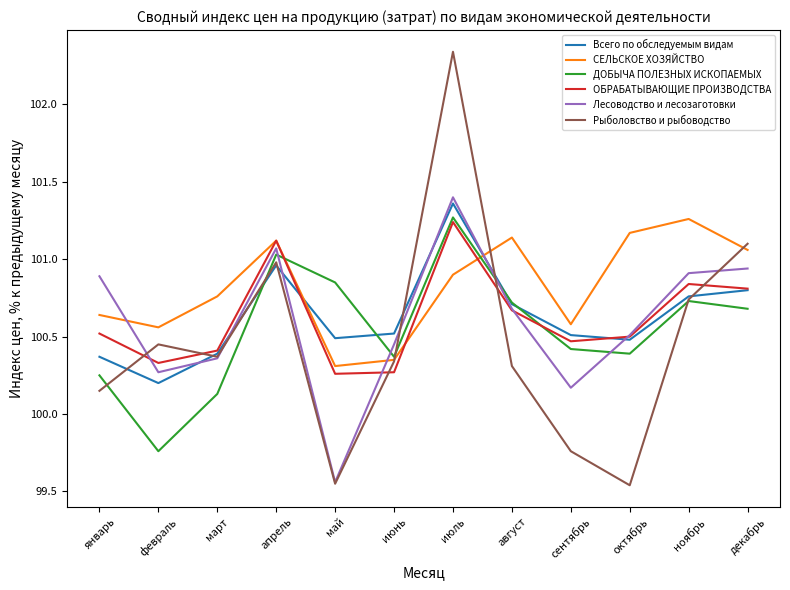

Which series ends up on top after the final intersection of Всего по обследуемым видам and Лесоводство и лесозаготовки?

Лесоводство и лесозаготовки